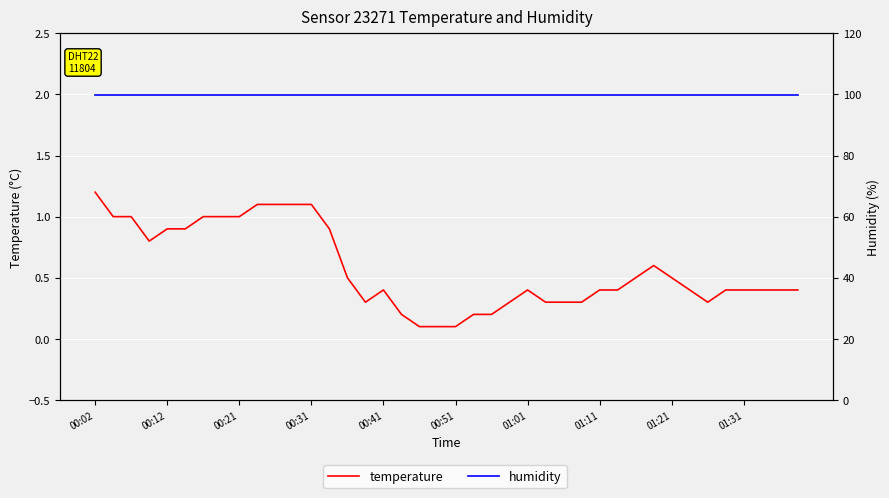

What is the value of the humidity point at the 4th from the left?

99.9